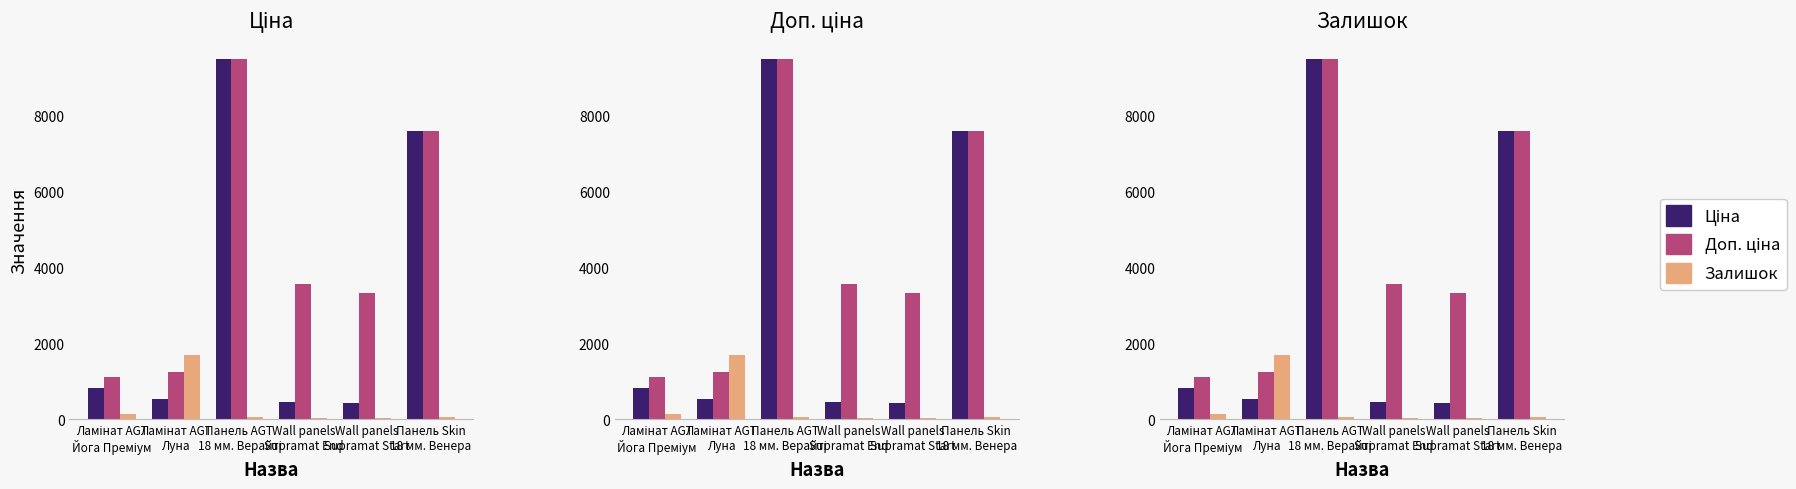

How many distinct data groups are displayed?

3